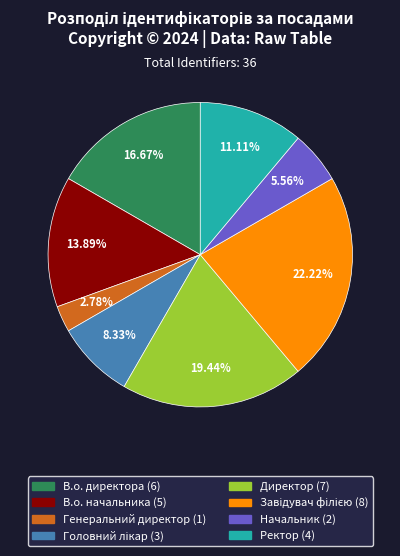

Is the sum of Ректор and В.о. начальника greater than half?

No